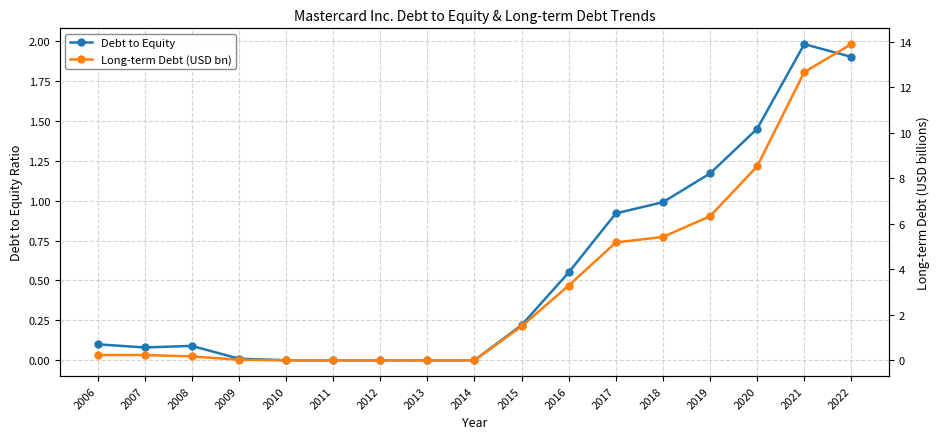

What is the total value across all series at 2021?

14.7